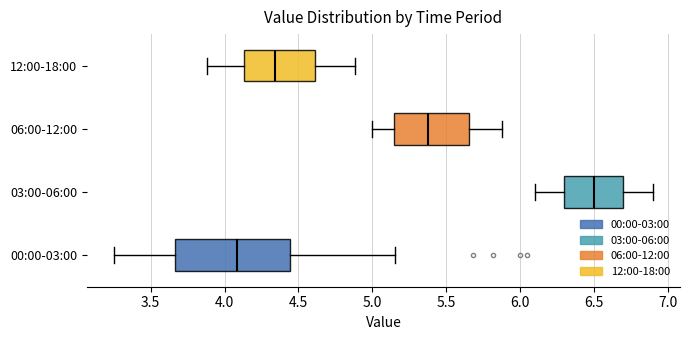

Reading bottom to top, read every box against the x-axis: the position of its median line, the range the box covers, and the ends of its whiskers. The values are not printed on the chart, so give them approximately, as read against the axis.

00:00-03:00: median 4.10, box 3.65 to 4.45, whiskers 3.25 to 5.15
03:00-06:00: median 6.50, box 6.30 to 6.70, whiskers 6.10 to 6.90
06:00-12:00: median 5.40, box 5.15 to 5.65, whiskers 5.00 to 5.90
12:00-18:00: median 4.35, box 4.15 to 4.60, whiskers 3.90 to 4.90